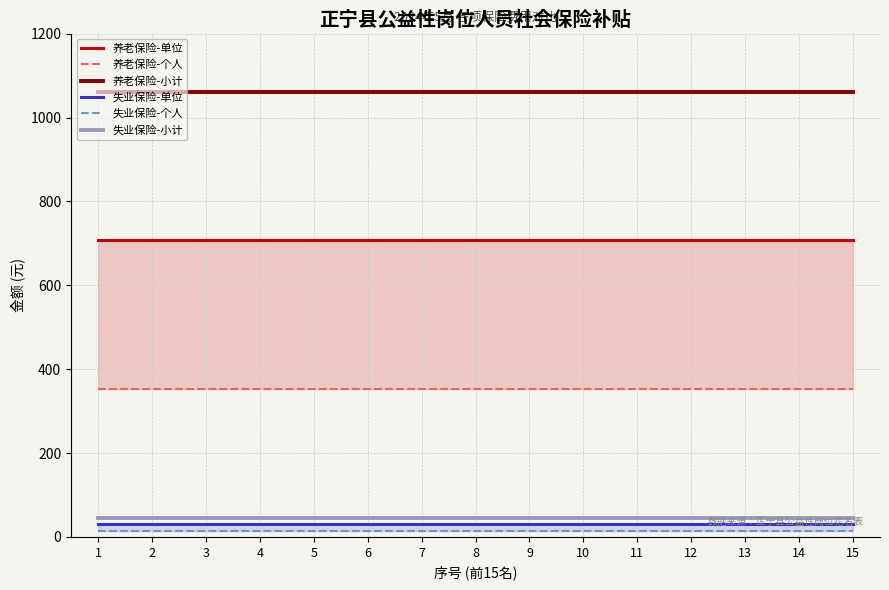

How many lines are shown in the chart?

6